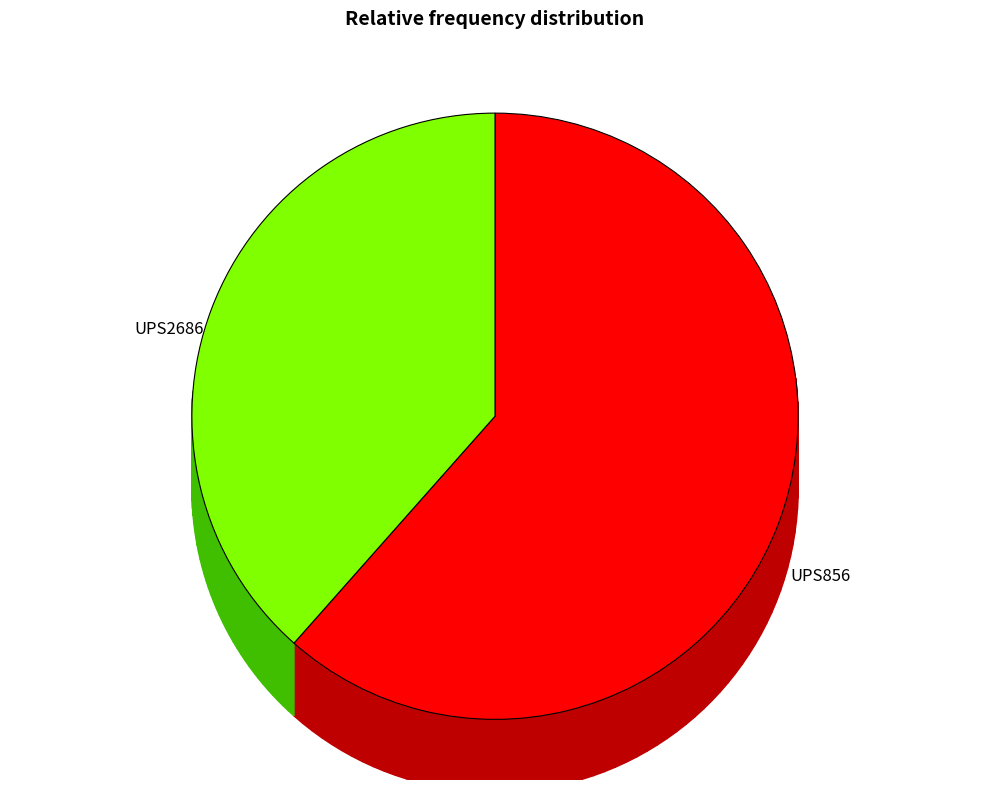

Which slice is the largest?

UPS856